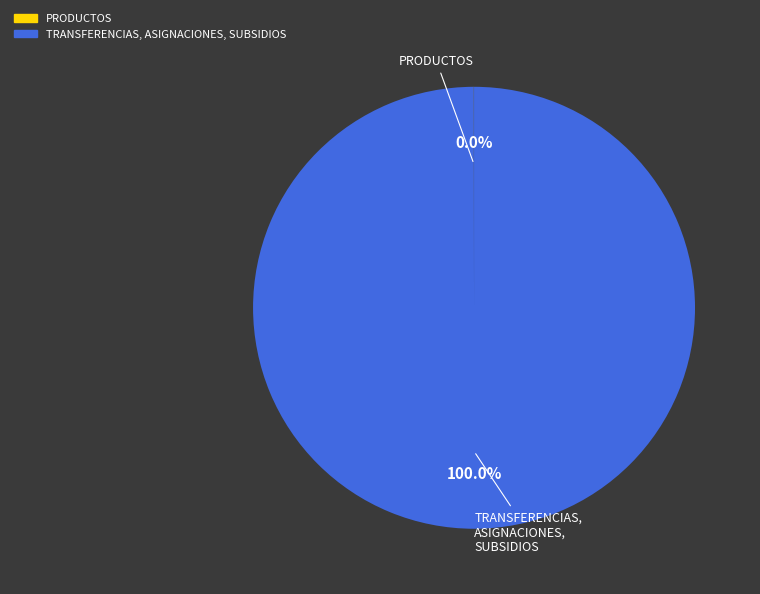

Is there a majority slice in this chart?

Yes